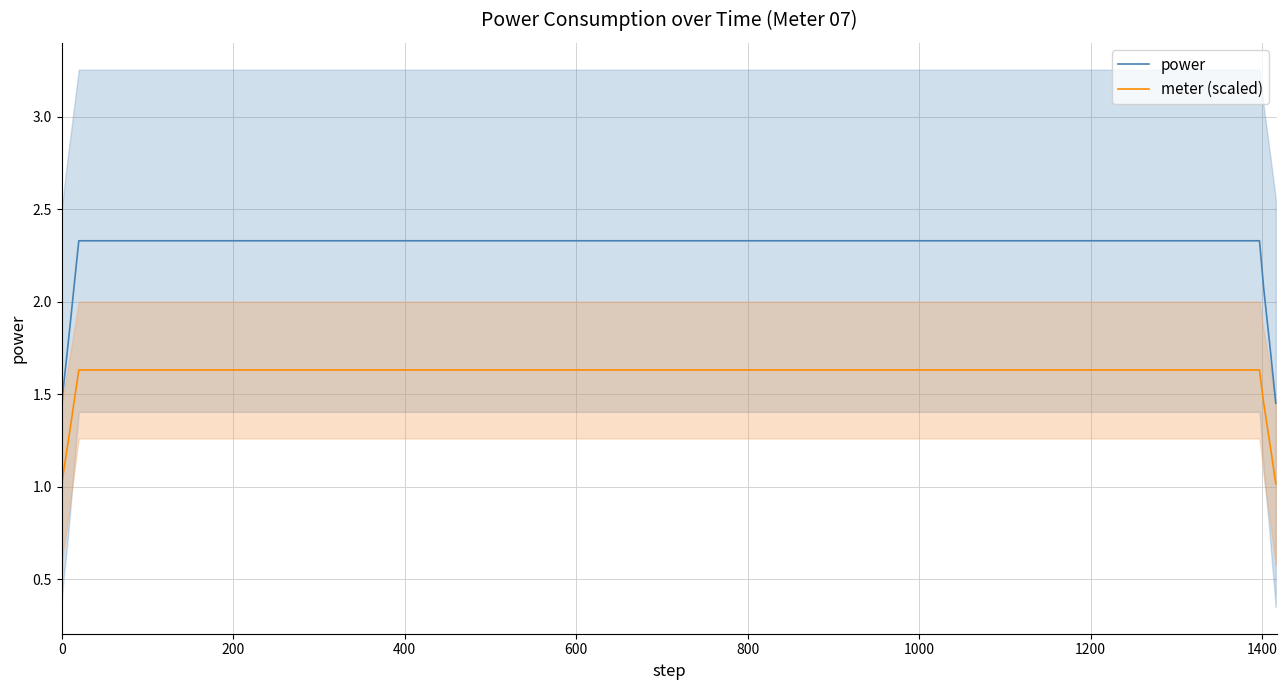

What value does the data have at 12?

2.2